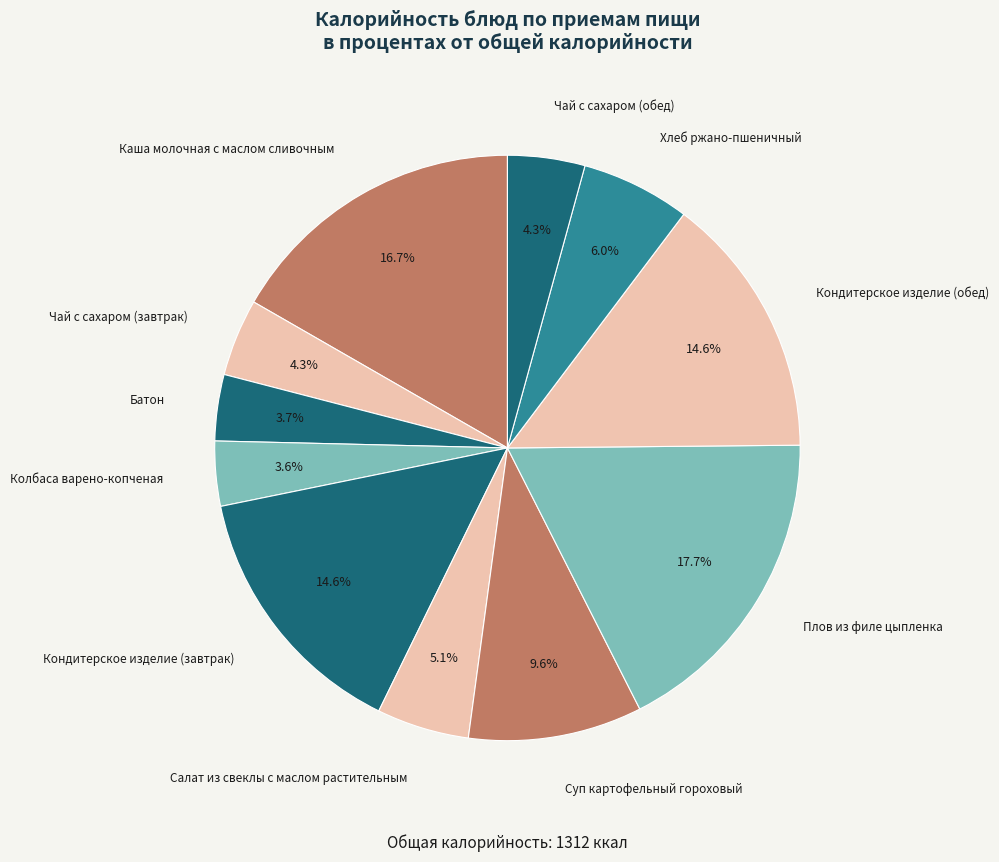

To the nearest percent, what portion does Чай с сахаром (завтрак) represent?

4%